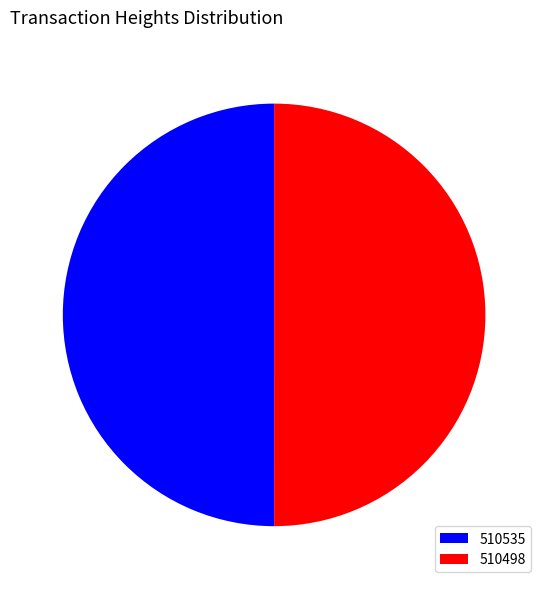

Count the number of slices in the pie.

2